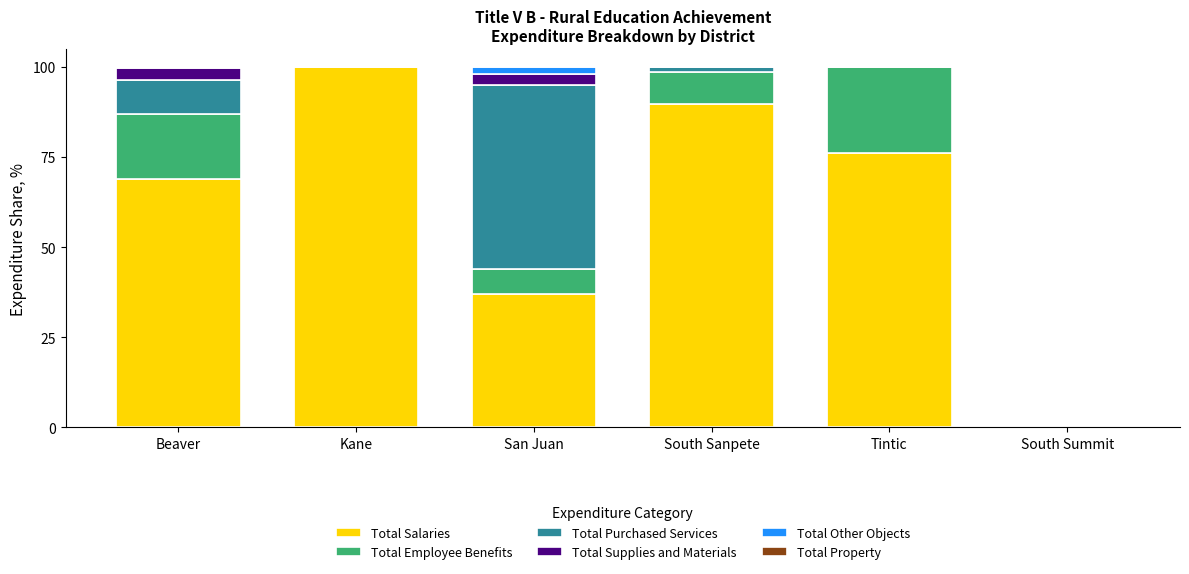

Reading left to right, list the values for the Total Salaries series.

Beaver=68.8	Kane=100.0	San Juan=37.1	South Sanpete=89.7	Tintic=76.1	South Summit=0.0